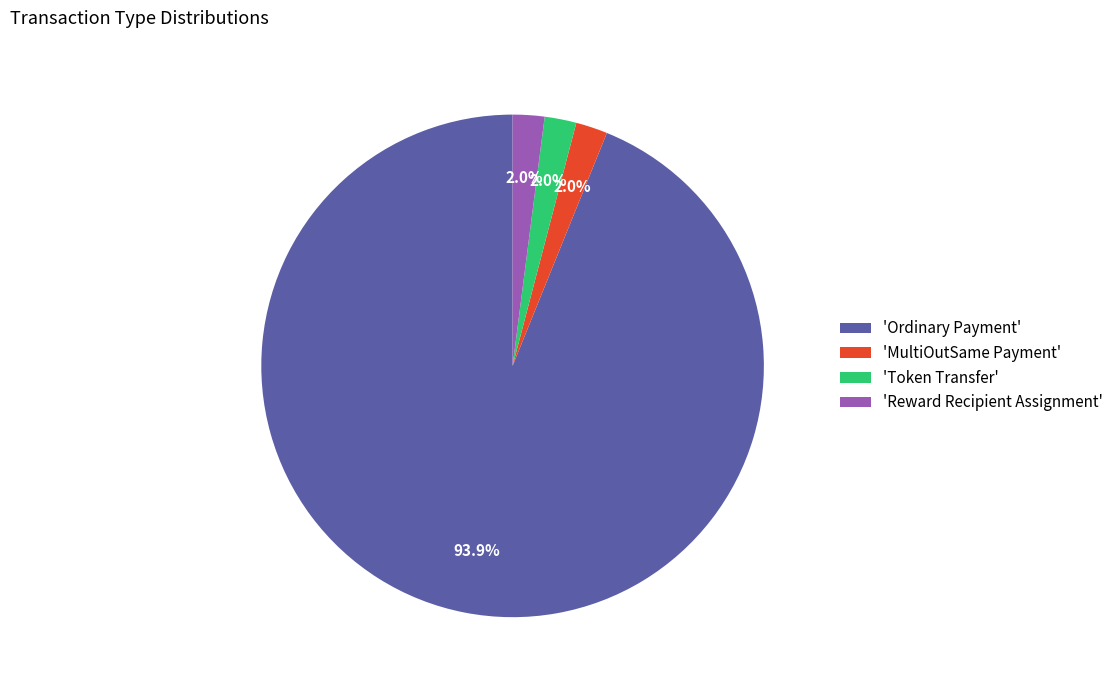

What is the largest slice in the pie chart?

'Ordinary Payment'